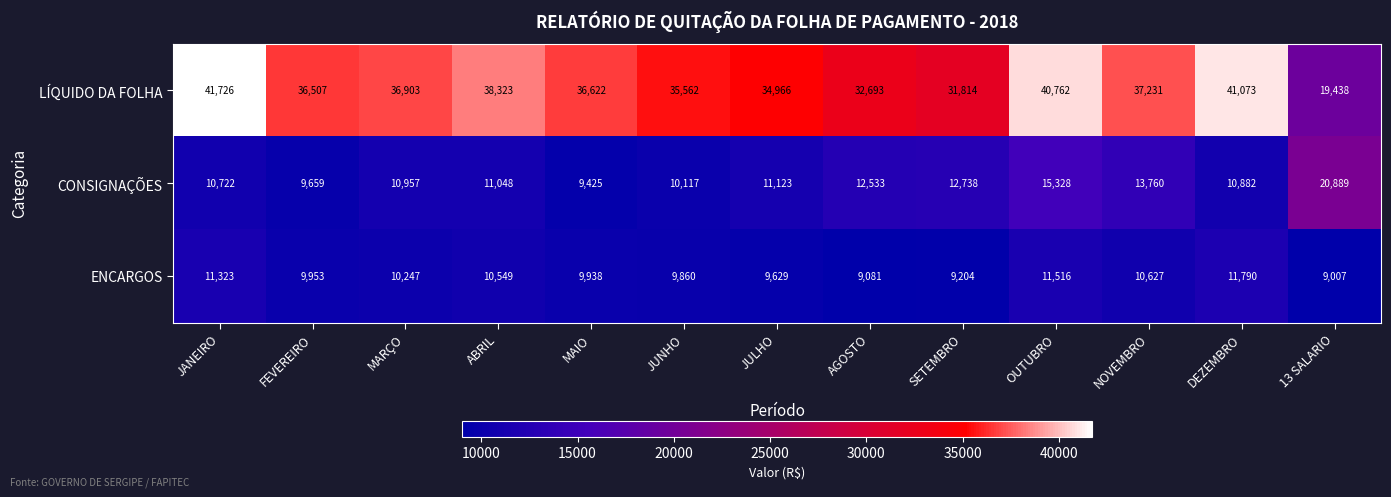

At which category is the sum across all series the highest?

OUTUBRO